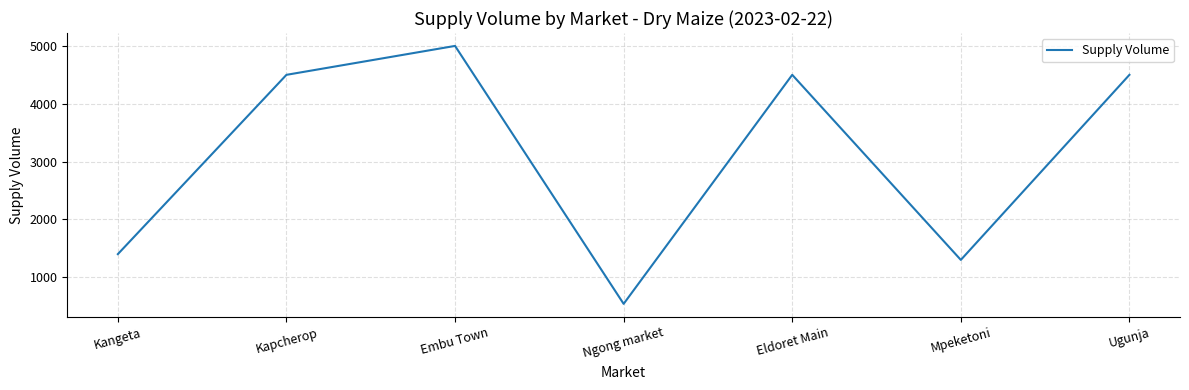

Which category has the lowest value across all series?

Ngong market